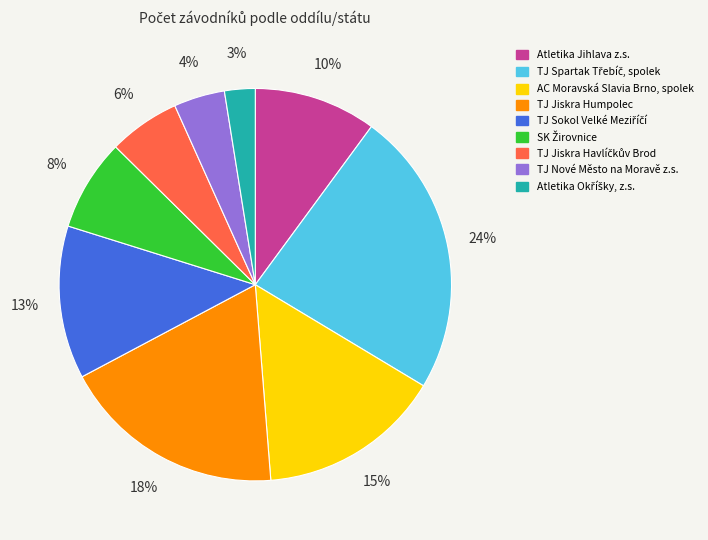

Which has a higher value, Atletika Jihlava z.s. or TJ Jiskra Humpolec?

TJ Jiskra Humpolec